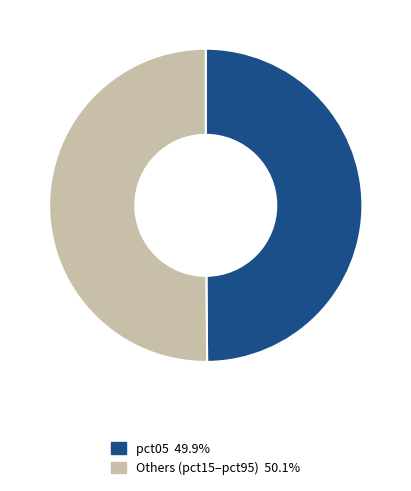

How many slices are in this pie chart?

2